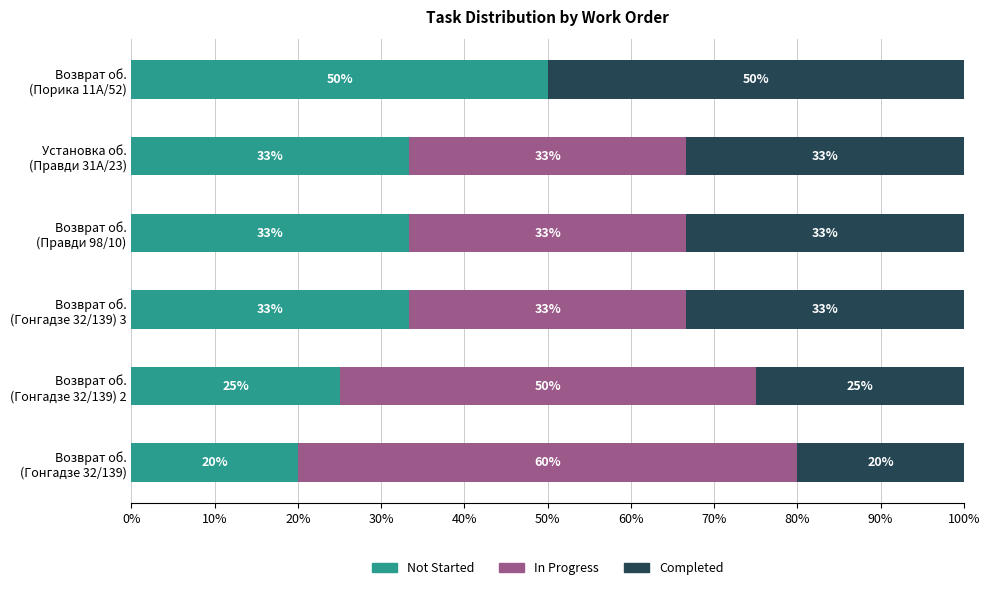

Reading left to right, extract all data points from this chart.

Not Started: 20.0	25.0	33.3	33.3	33.3	50.0
In Progress: 60.0	50.0	33.3	33.3	33.3	0.0
Completed: 20.0	25.0	33.3	33.3	33.3	50.0